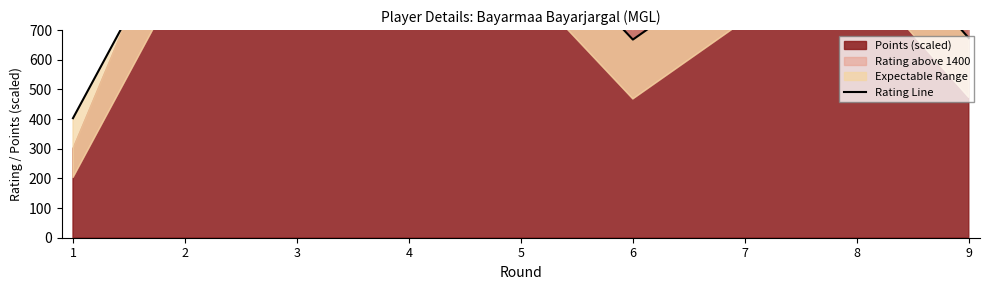

Where is the data nearest to the value 815?

7